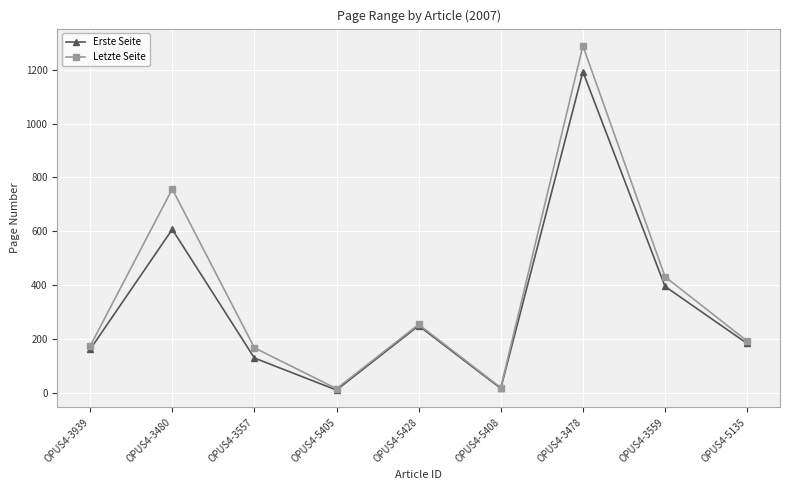

What is the difference between the highest and lowest values at OPUS4-3478?

96